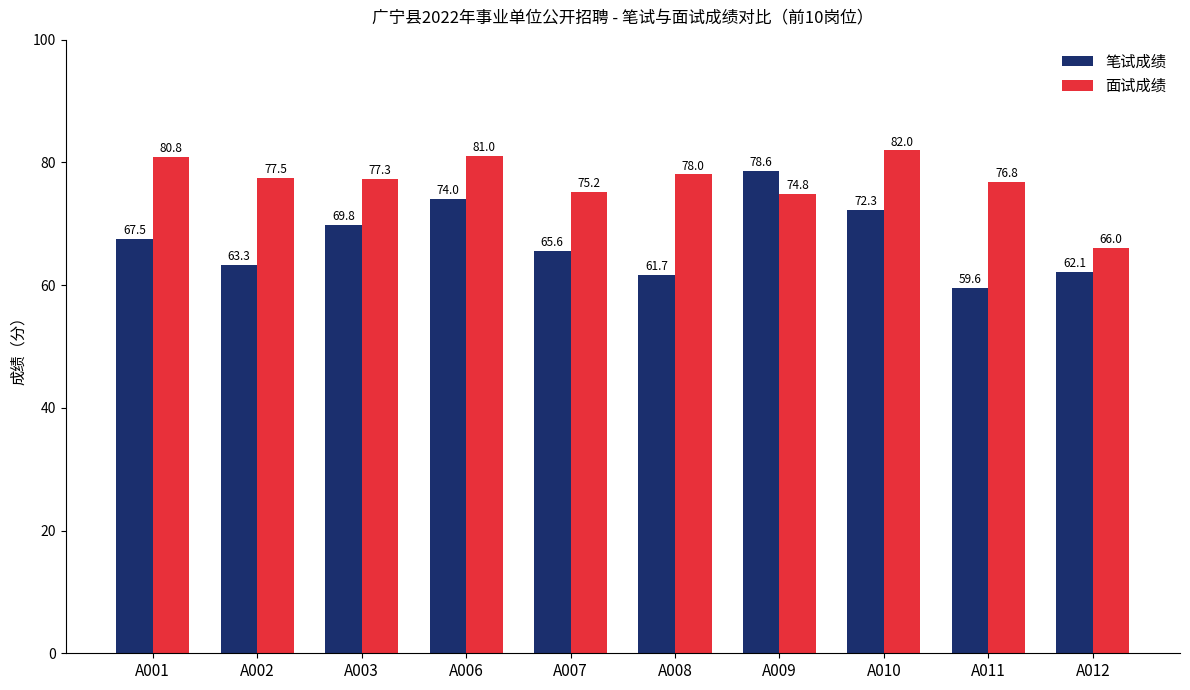

What is the sum of the 笔试成绩 values at A012 and A001?

129.6